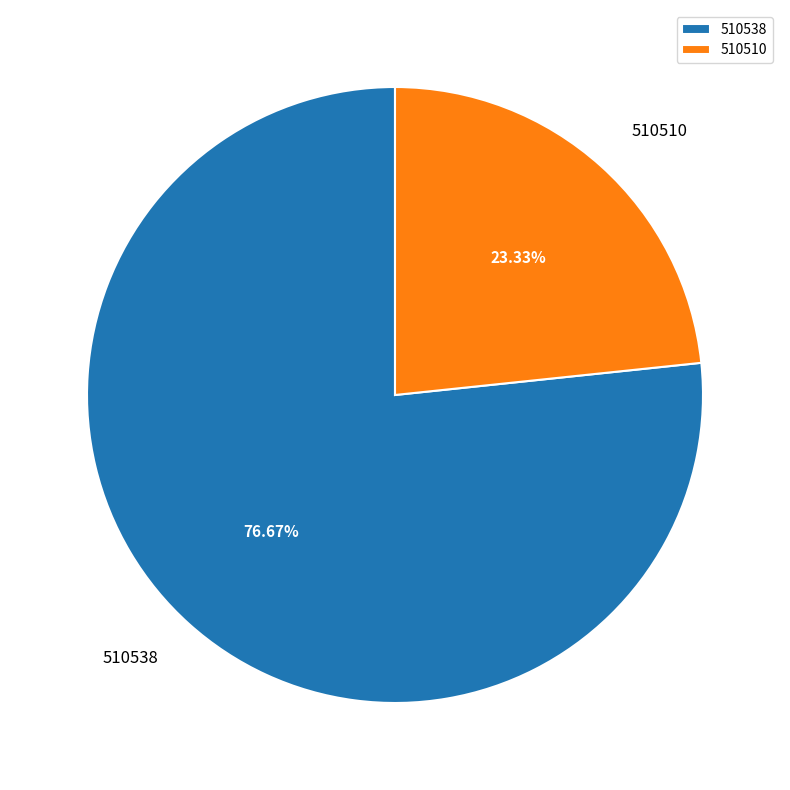

What portion of the pie excludes 510510?

76.7%